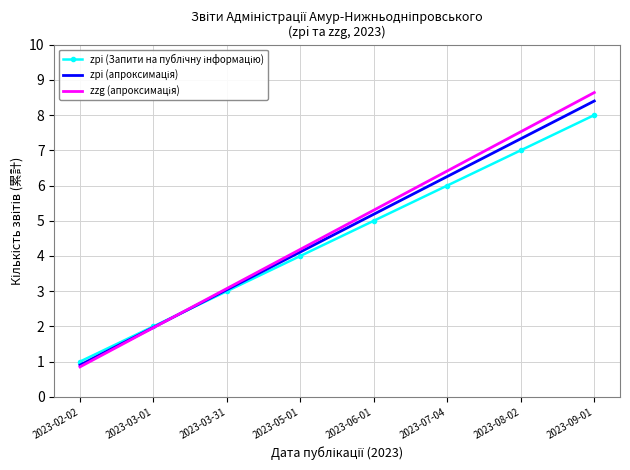

What is the spread (max minus min) of values at 2023-08-02?

0.5